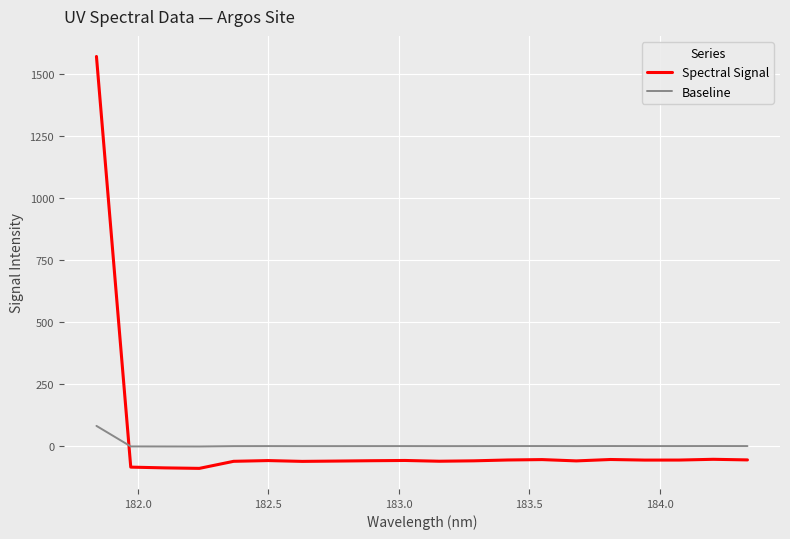

In Baseline, how many points are higher than both neighbors (excluding endpoints)?

5